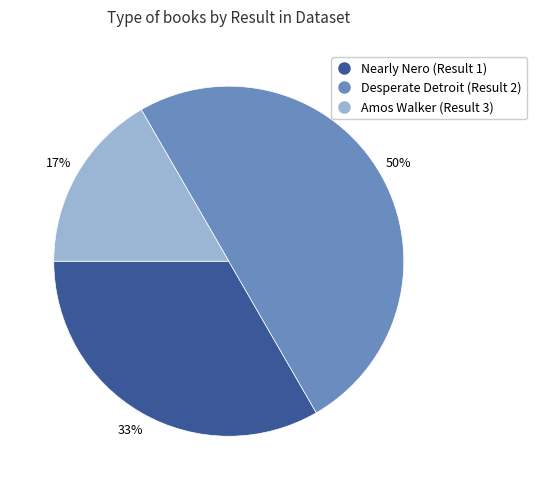

Is the sum of Desperate Detroit and Nearly Nero greater than half?

Yes